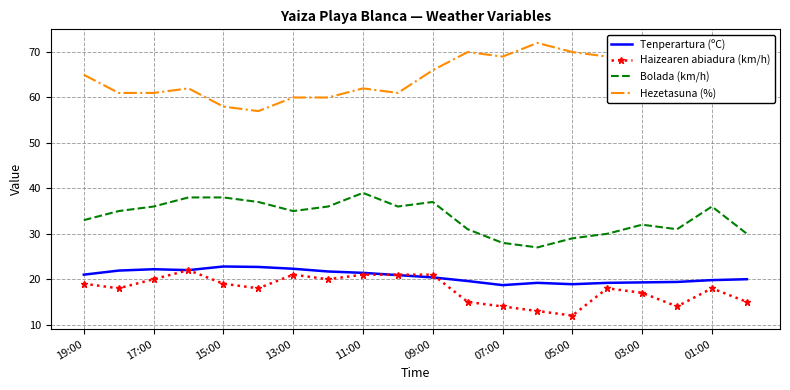

What is the minimum value for Tenperartura (ºC)?

18.7